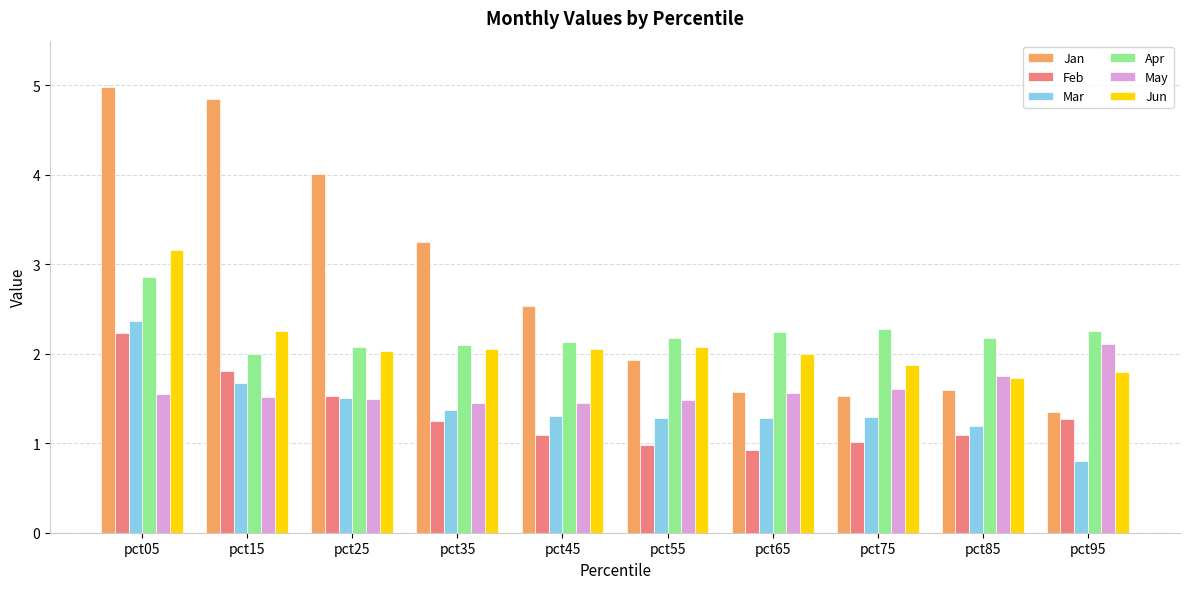

What is the difference between the highest and lowest values at pct85?

1.1